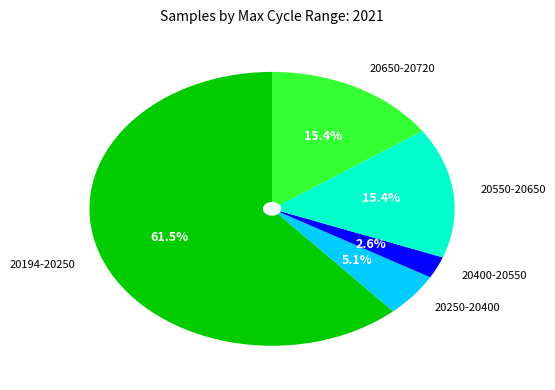

How much of the chart is everything except 20250-20400?

94.9%